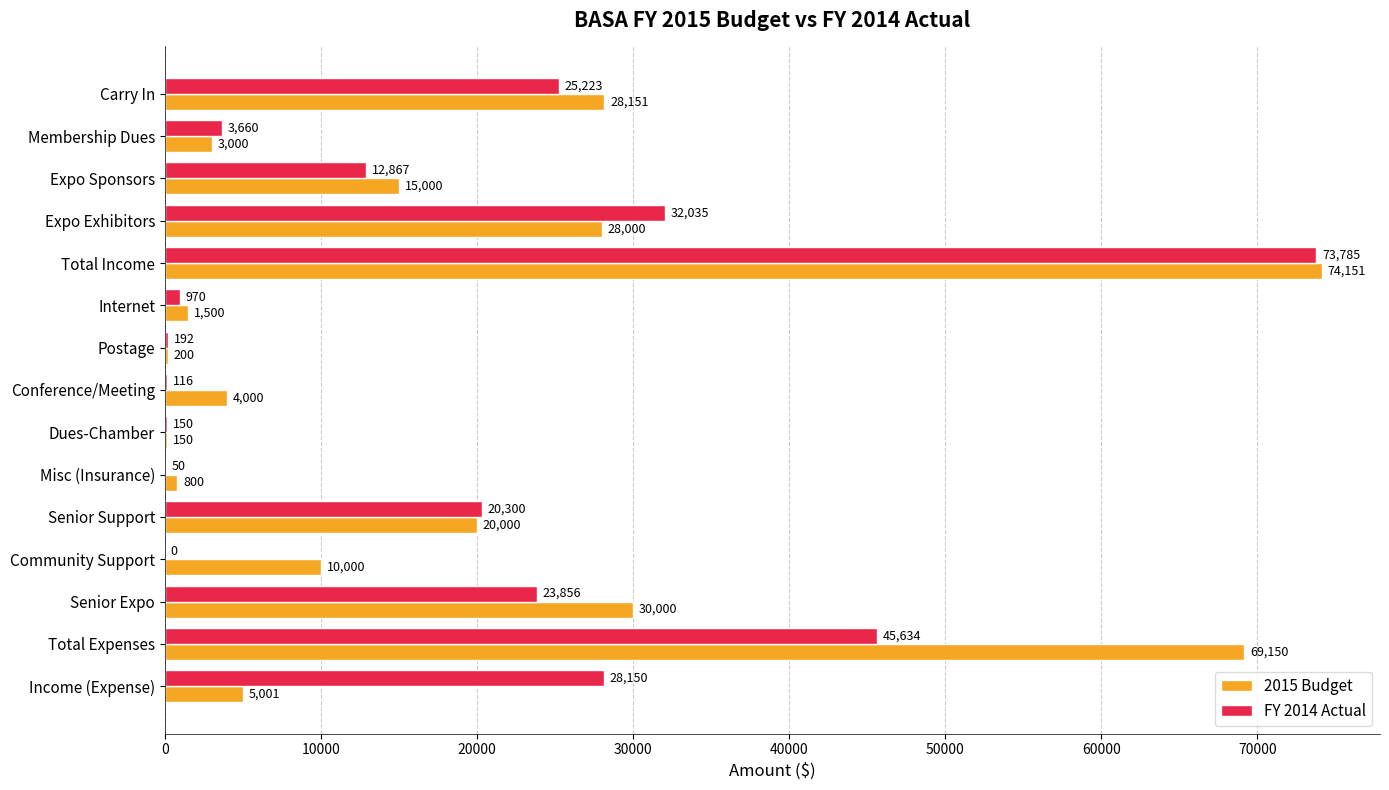

Where is FY 2014 Actual nearest to the value 36892?

Expo Exhibitors